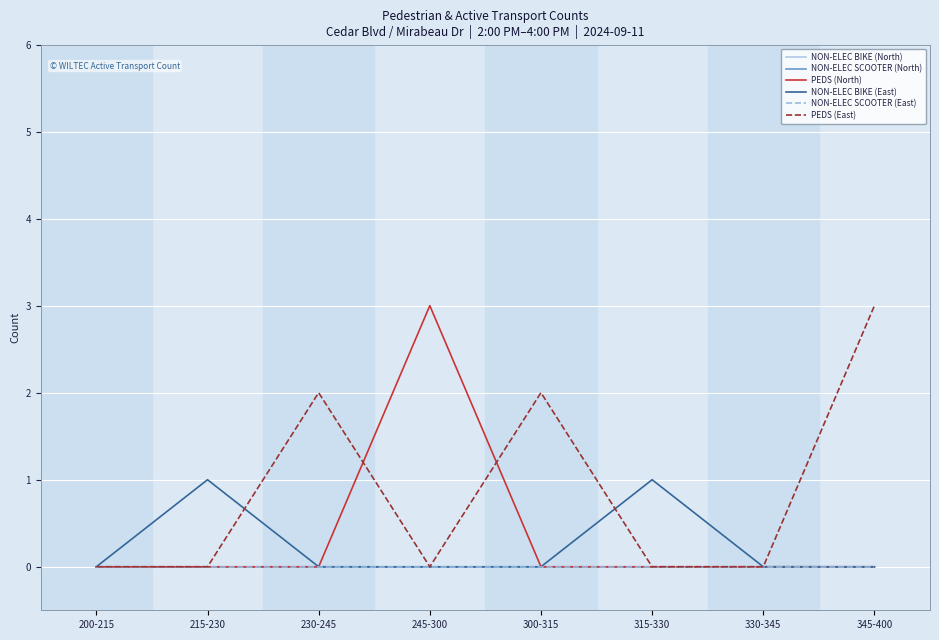

Does the chart have visible grid lines?

Yes